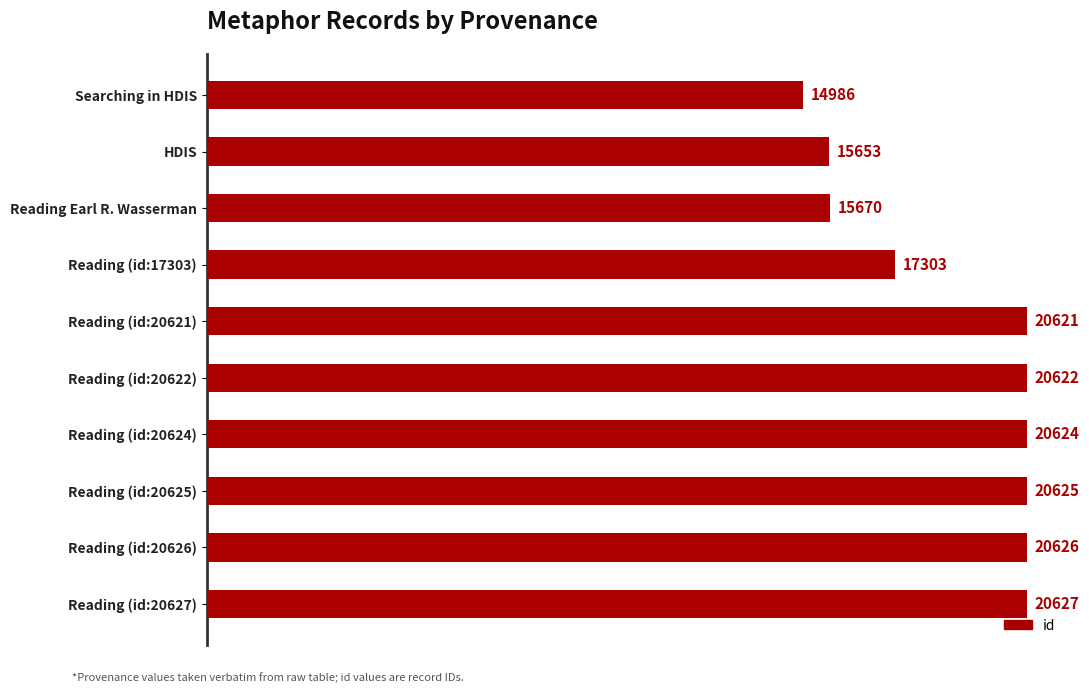

How many categories are shown in the chart?

10